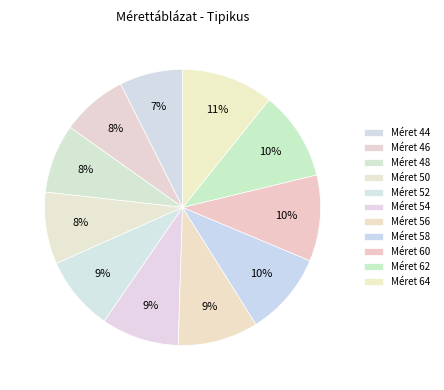

Count the number of slices in the pie.

11